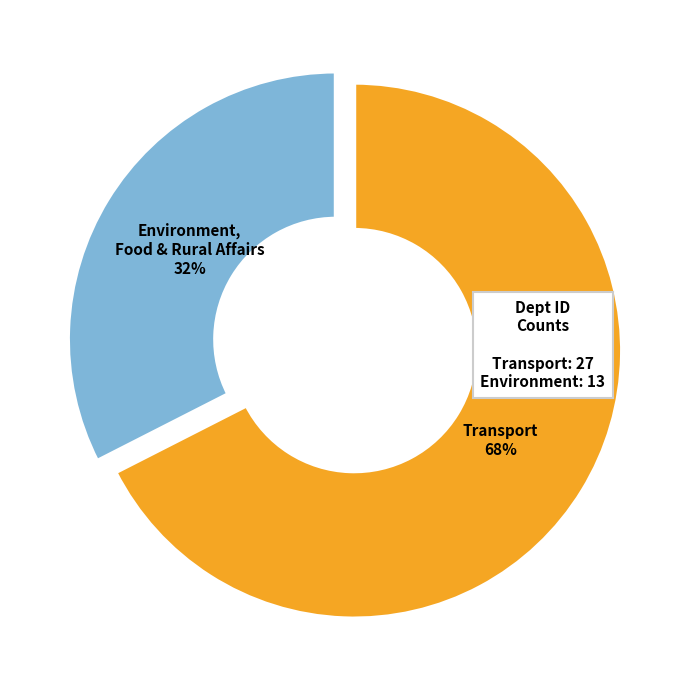

How many segments does this pie chart have?

2